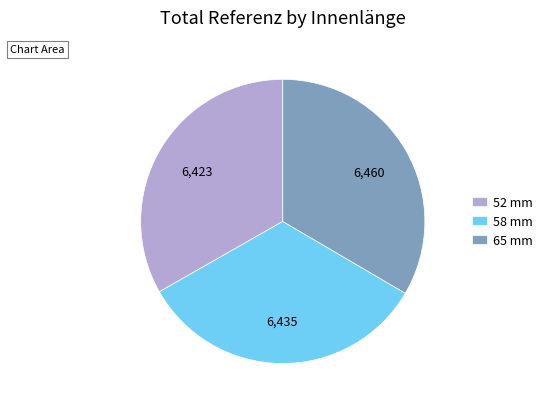

What is the ratio of the value at 52 mm to the value at 58 mm?

1.0